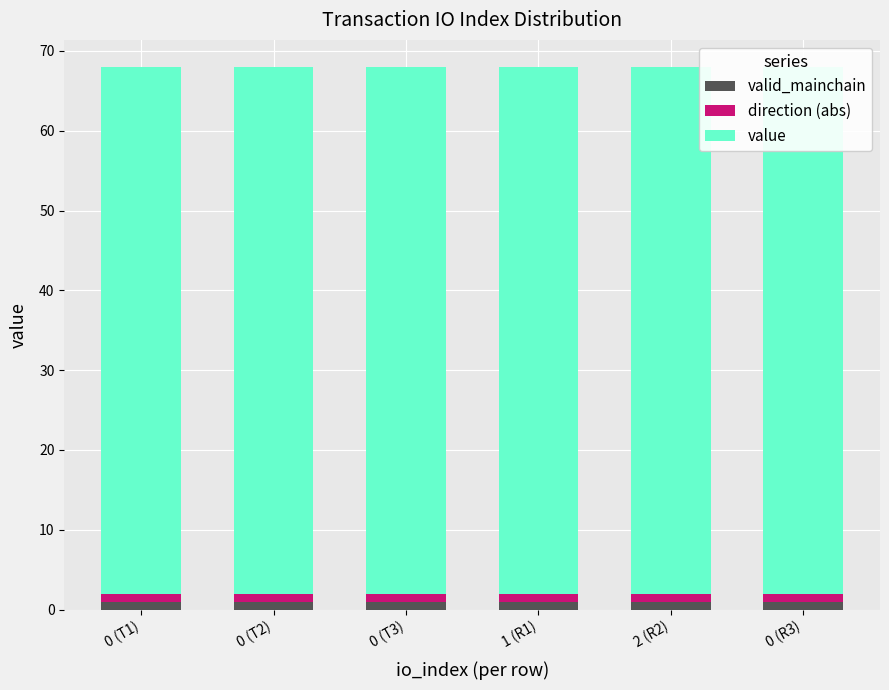

What are all the series names shown in the legend?

valid_mainchain, direction (abs), value